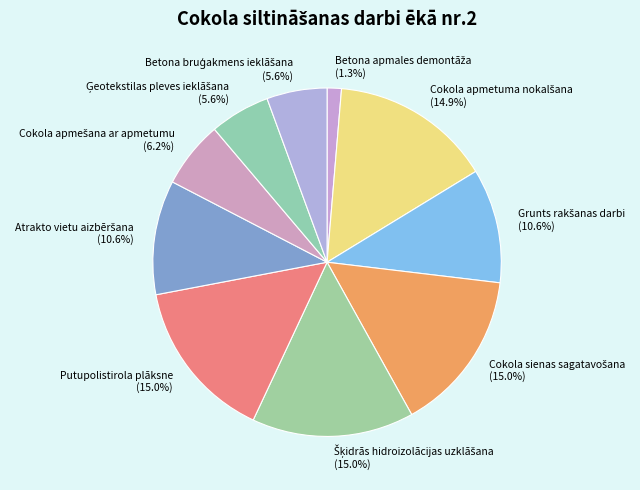

Is there any slice that represents more than half of the pie?

No